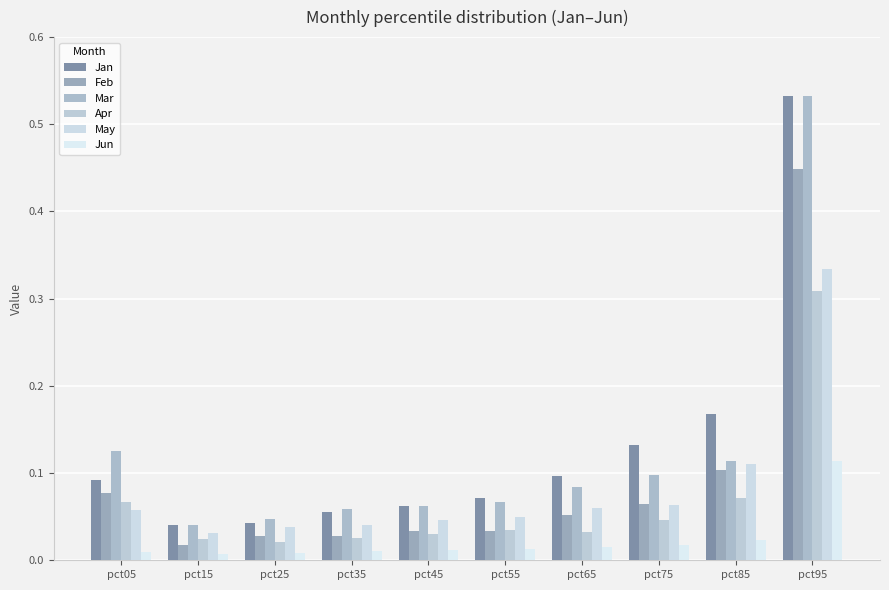

How many categories are shown in the chart?

10